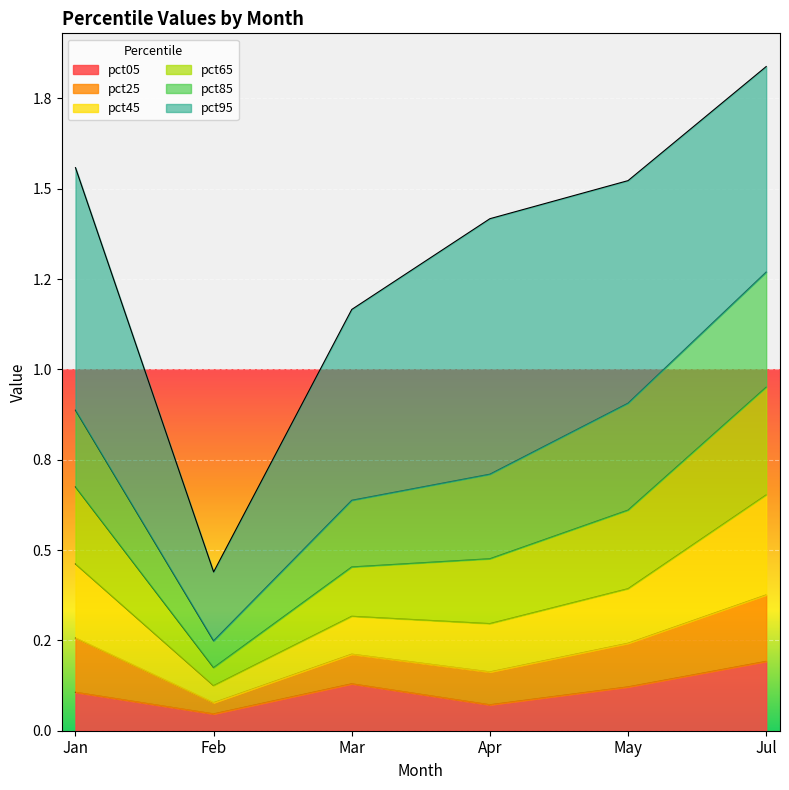

At how many categories does at least one series exceed 0?

6